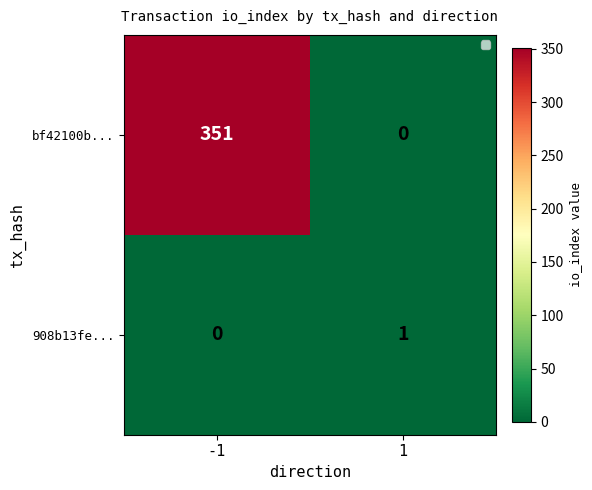

Reading left to right, extract all data points from this chart.

bf42100b...: 351	0
908b13fe...: 0	1